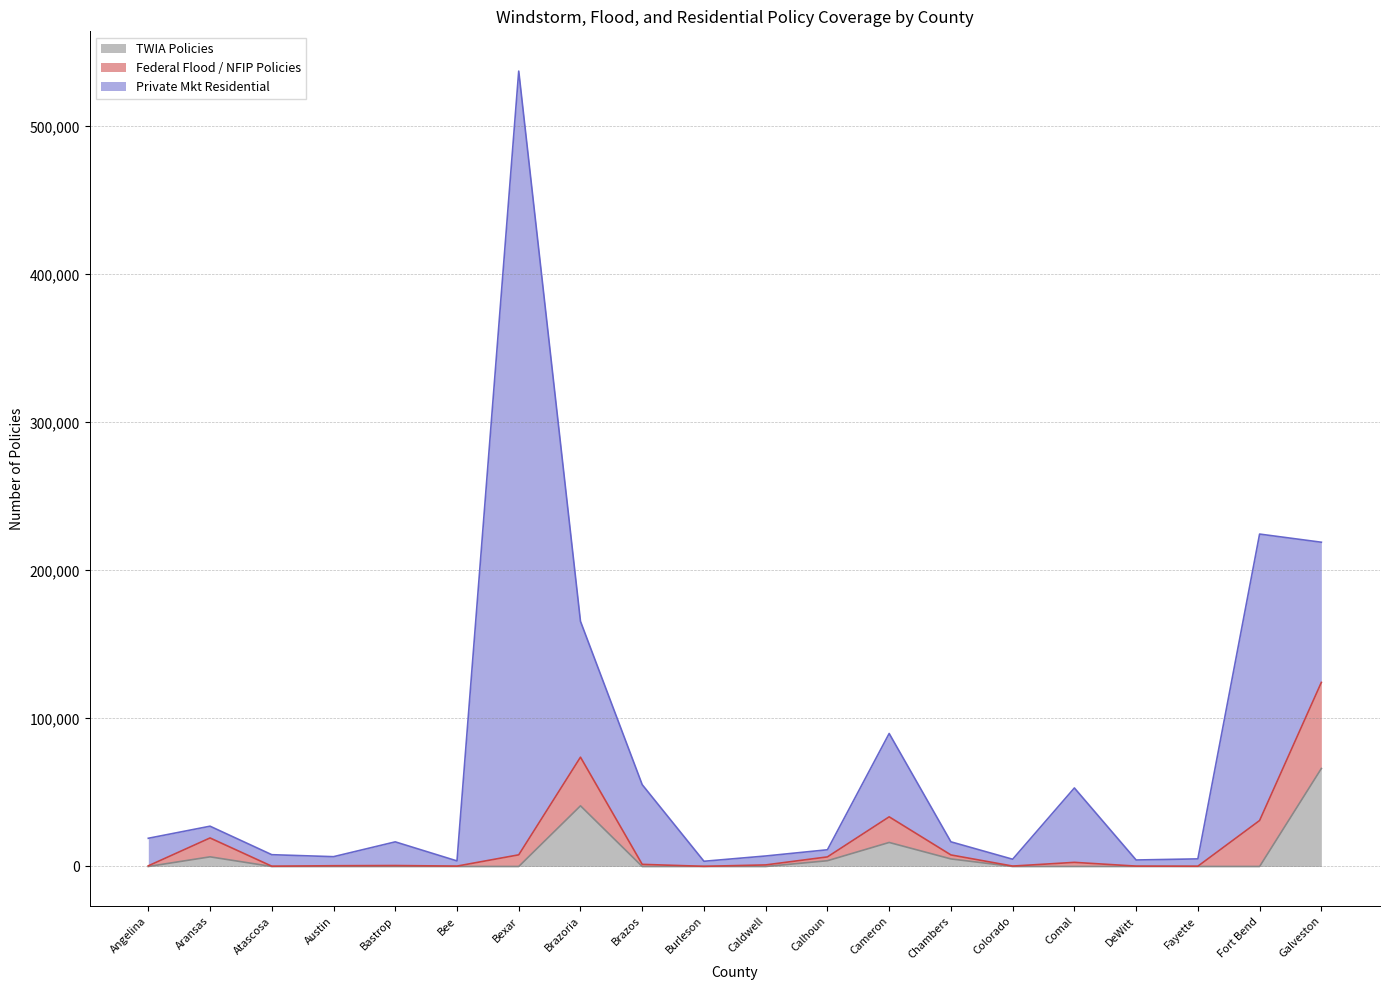

What is the total value across all series at Aransas?

27221